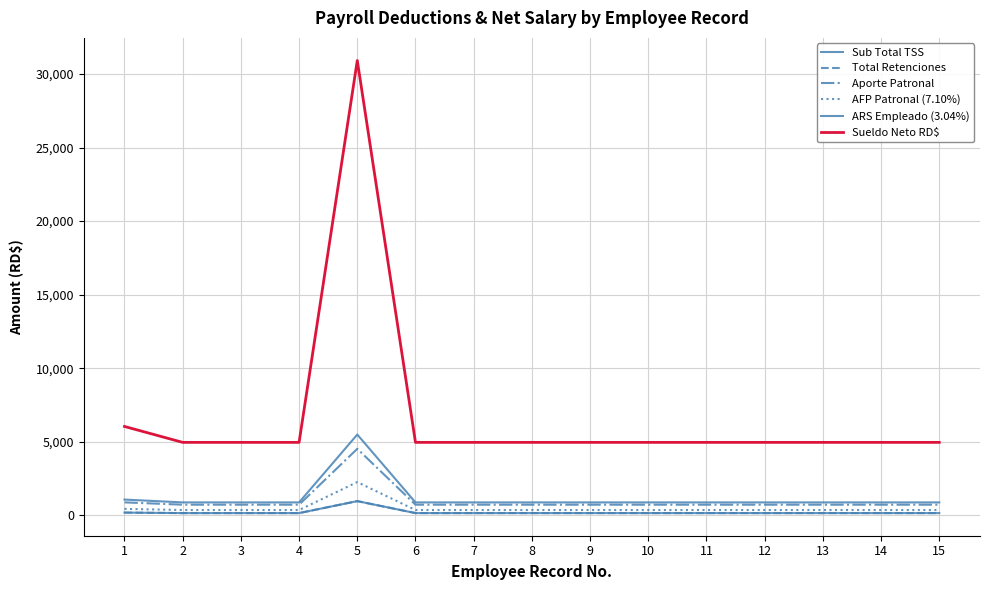

What is the sum of all AFP Patronal (7.10%) values?

7429.6